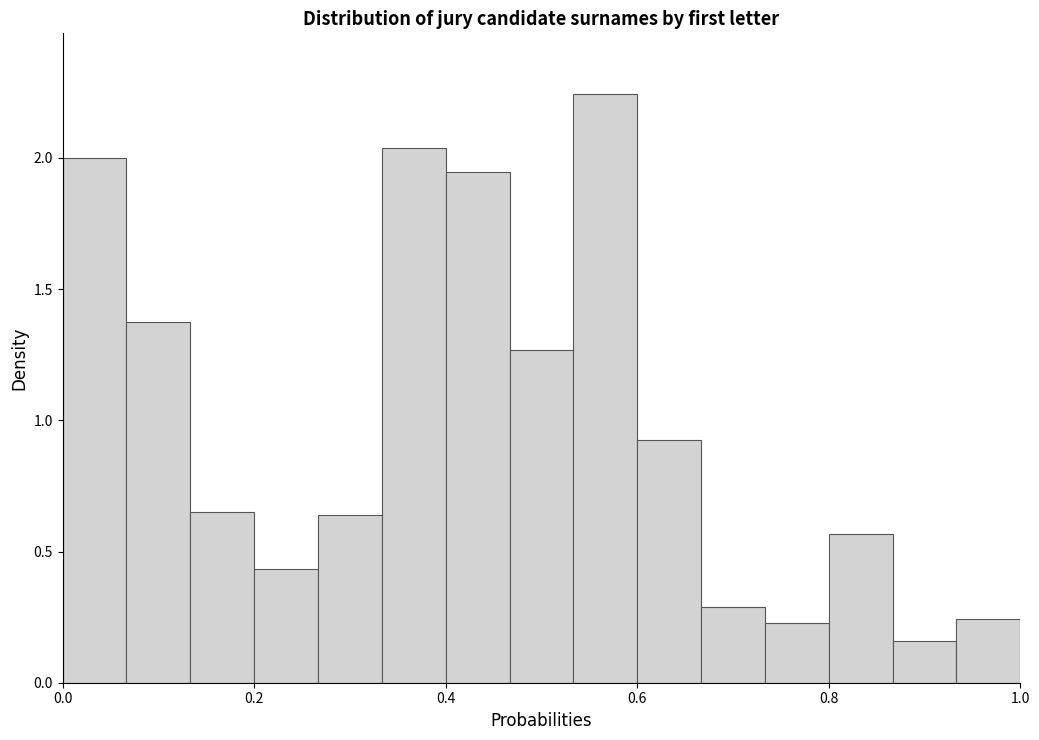

Around what value on the x-axis is the tallest bar? Give the approximate position of its centre, as read against the axis.

0.56